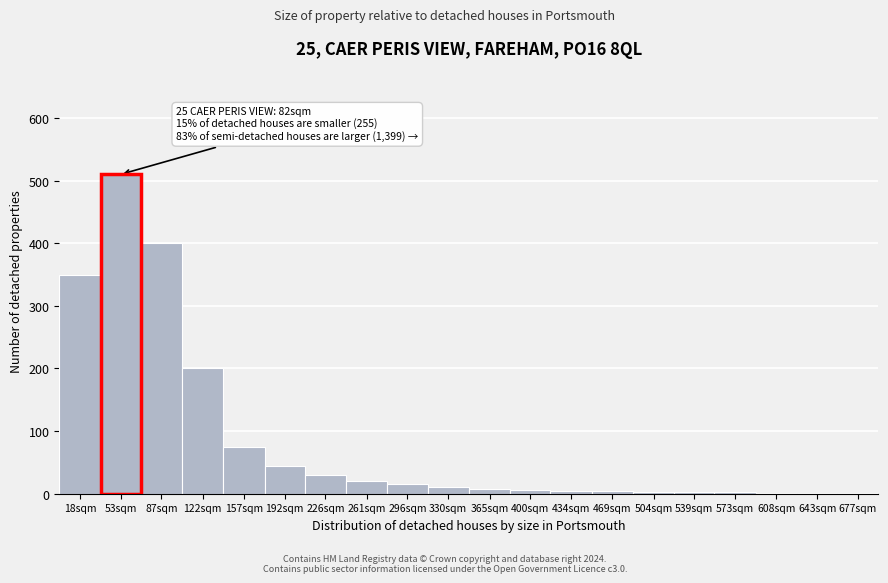

Which has a higher value, 18sqm or 226sqm?

18sqm